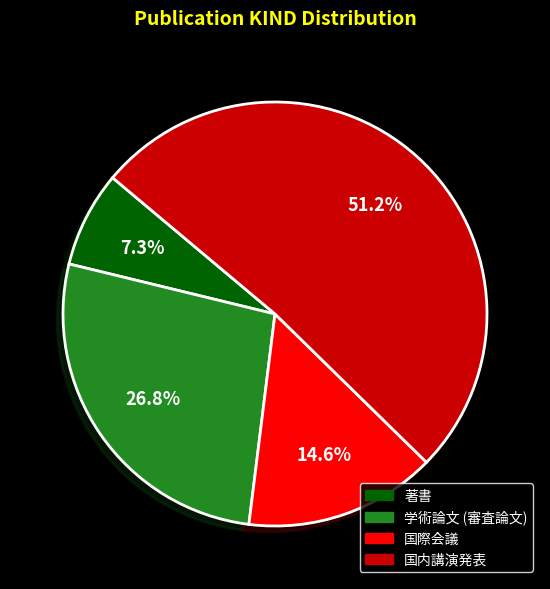

The 著書 slice represents 7% of the pie. True or false?

True